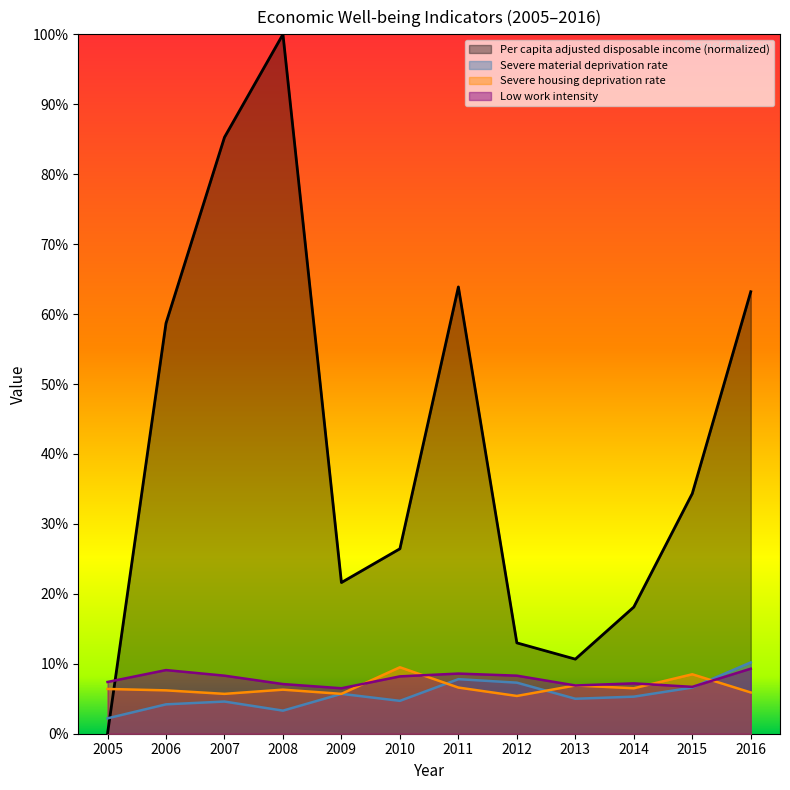

What is the average value of the Per capita adjusted disposable income series?

41.3